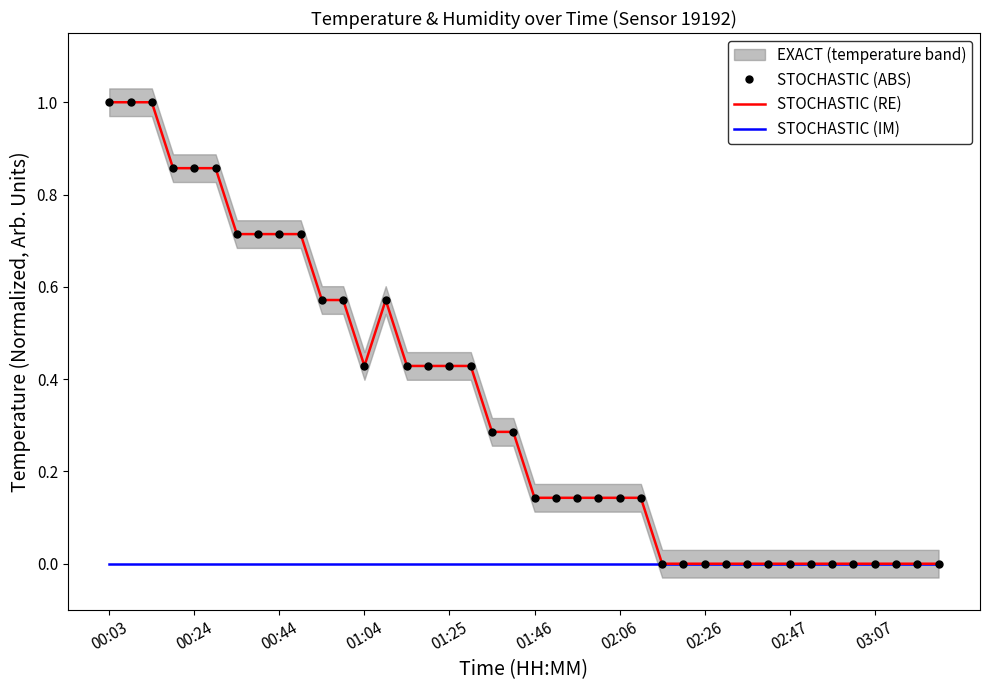

Which category has the highest value in the STOCHASTIC (ABS) series?

00:03